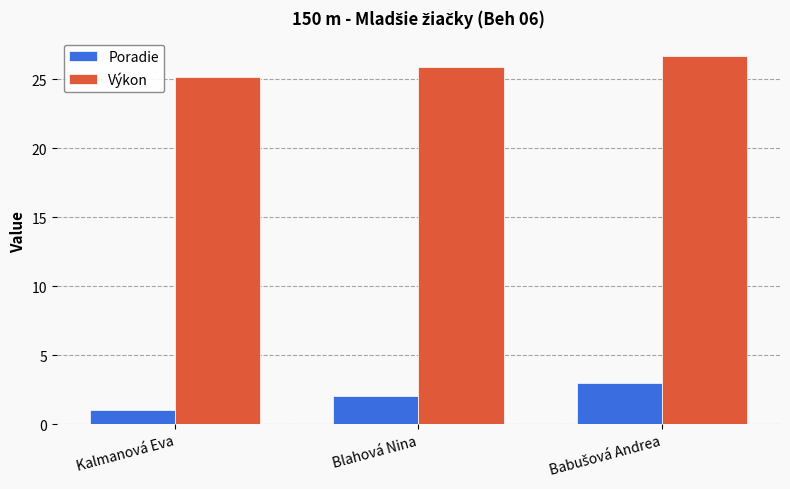

How many values in the Poradie series are below 2?

1